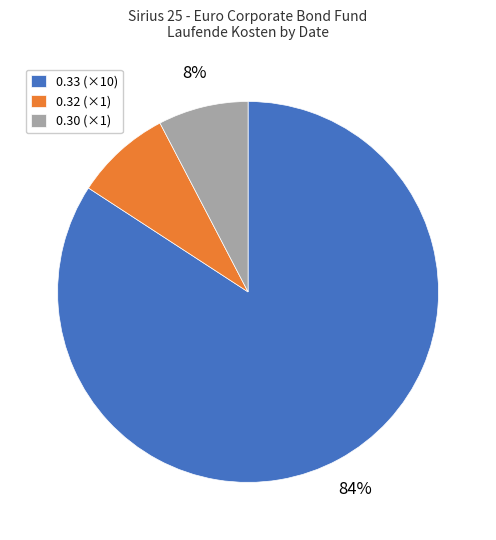

To the nearest percent, what percentage of the pie is 0.32 (×1)?

8%